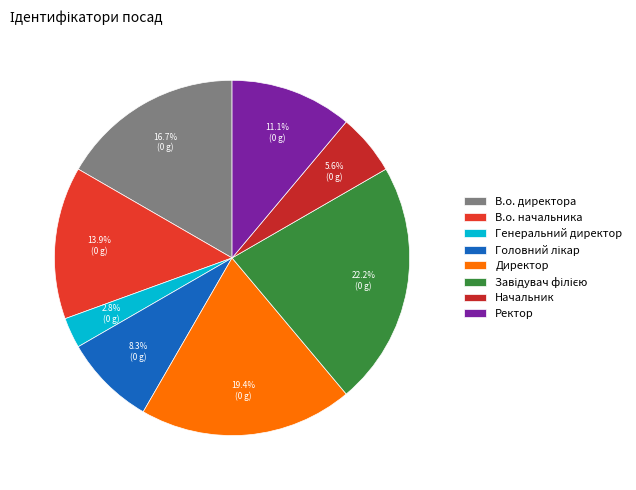

What is the ratio of the value at Начальник to the value at Головний лікар?

0.7